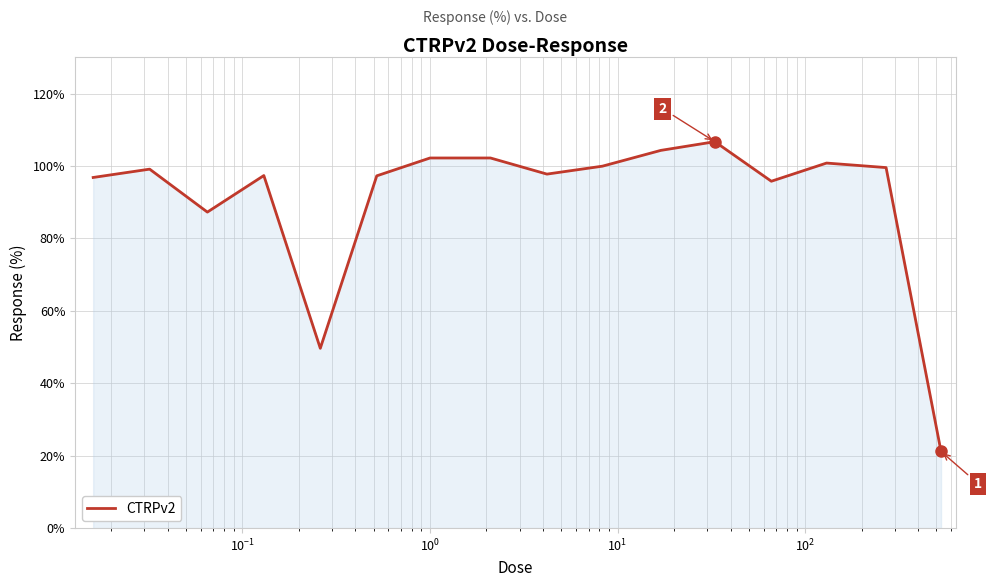

What is the difference between the maximum and minimum values?

85.5